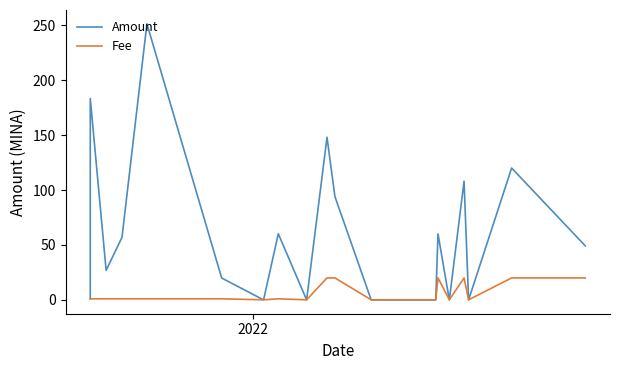

Reading right to left, extract all data points from this chart.

Amount: 49.2	120.0	0.0	108.0	0.0	60.0	0.0	0.0	0.0	0.0	94.0	148.0	0.0	60.2	0.0	19.9	251.2	56.9	26.9	183.2	1.0
Fee: 20.0	20.0	0.1	20.0	0.1	20.0	0.1	0.1	0.1	0.1	20.0	20.0	0.1	1.0	0.1	1.0	1.0	1.0	1.0	1.0	1.0